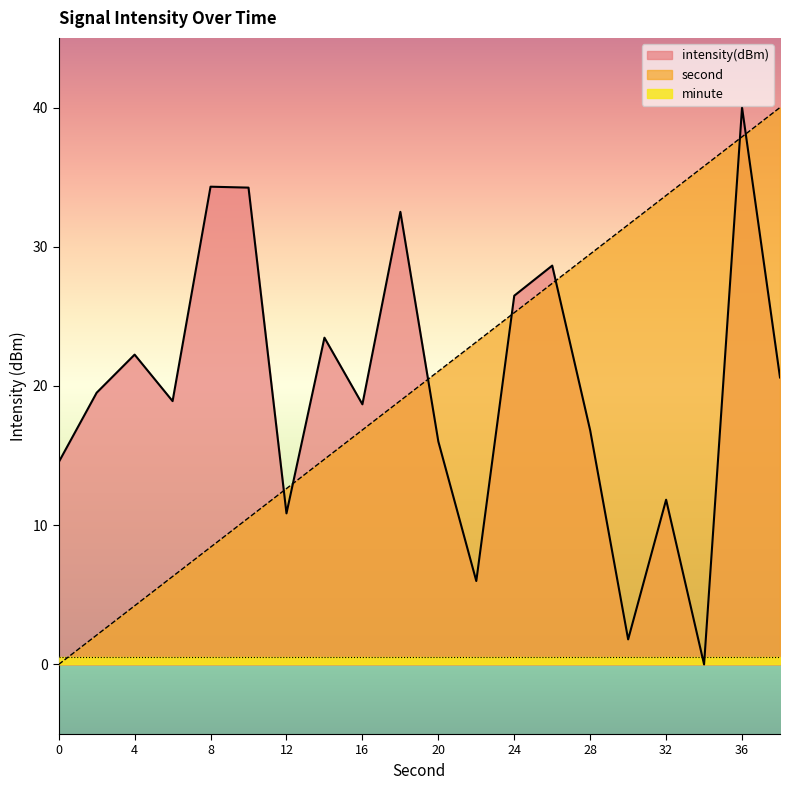

After their last crossing, which series has the higher values: intensity(dBm) or second?

second